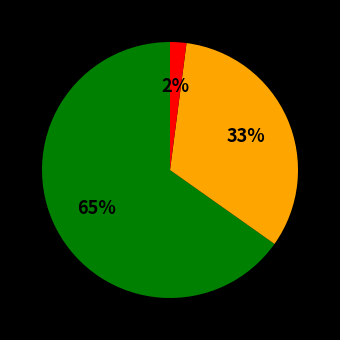

Is there a majority slice in this chart?

Yes